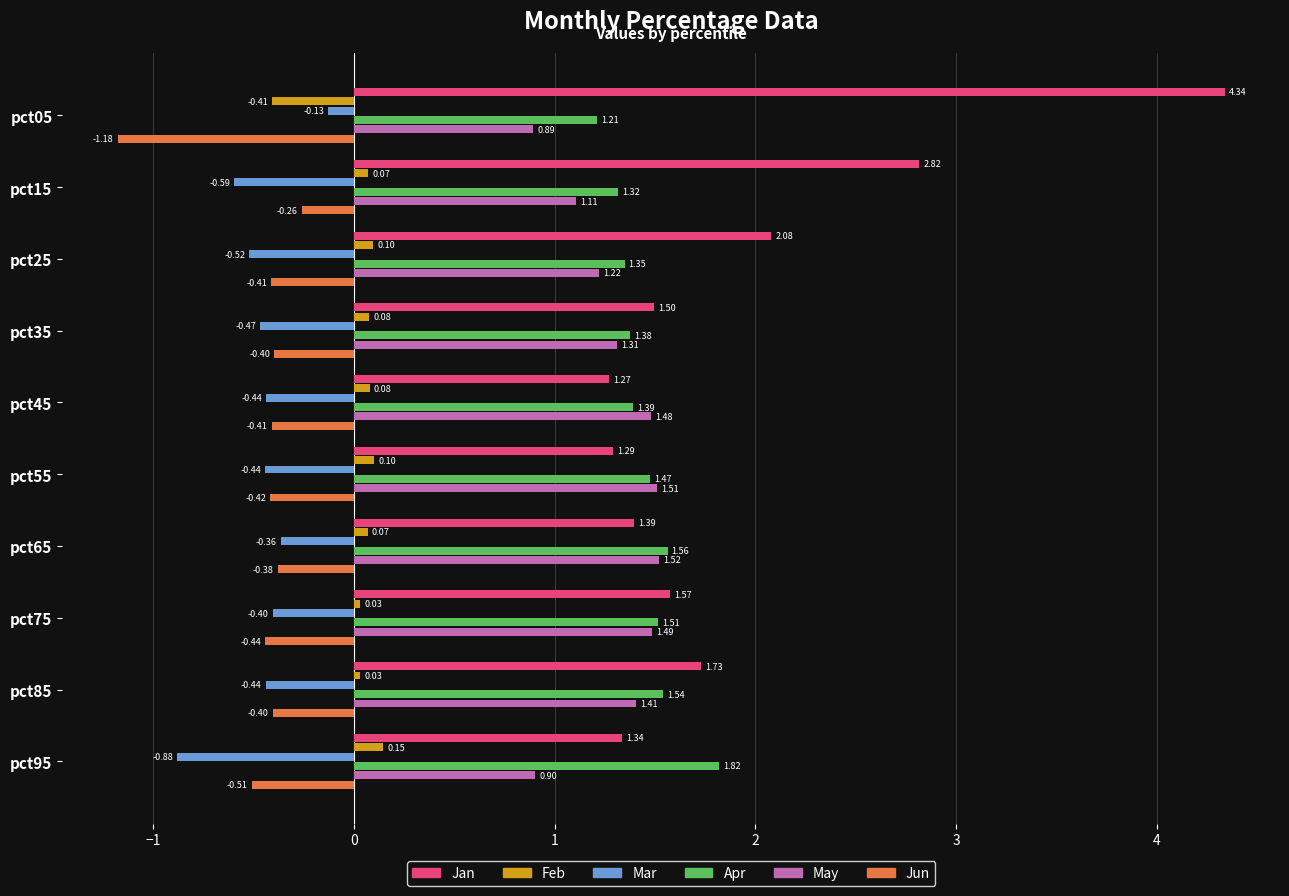

Rank the series by their maximum value, from lowest to highest.

Jun, Mar, Feb, May, Apr, Jan